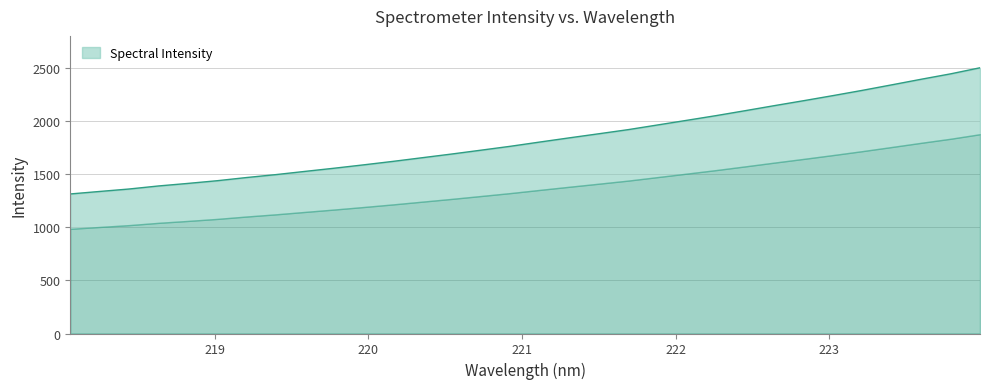

What is the label of the 13th point from the right?

221.6902